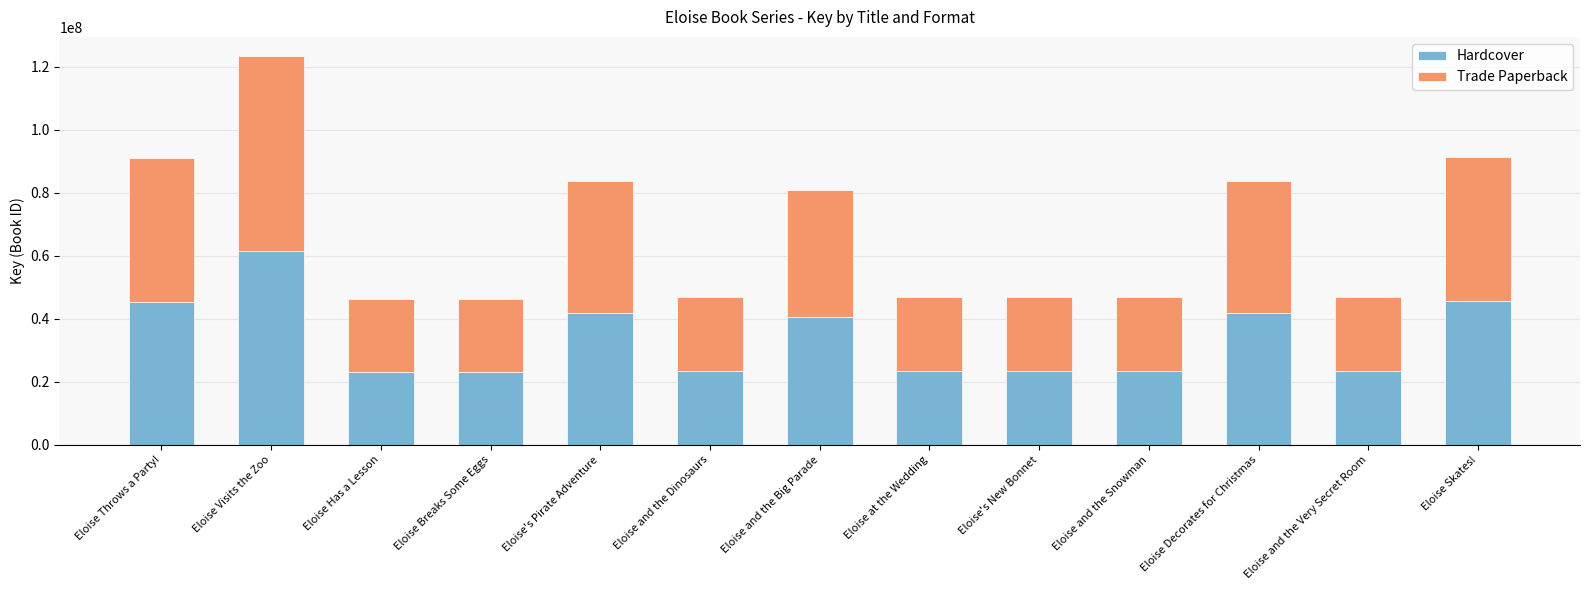

What is the sum of all Hardcover values?

440383236